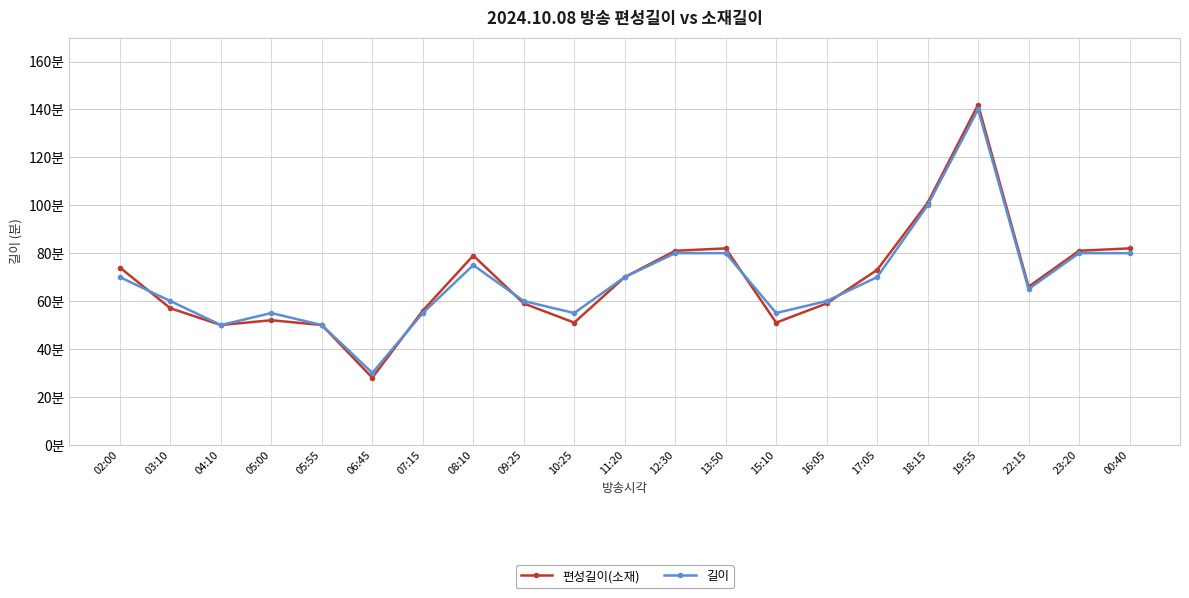

What is the average value of the 길이 series?

69